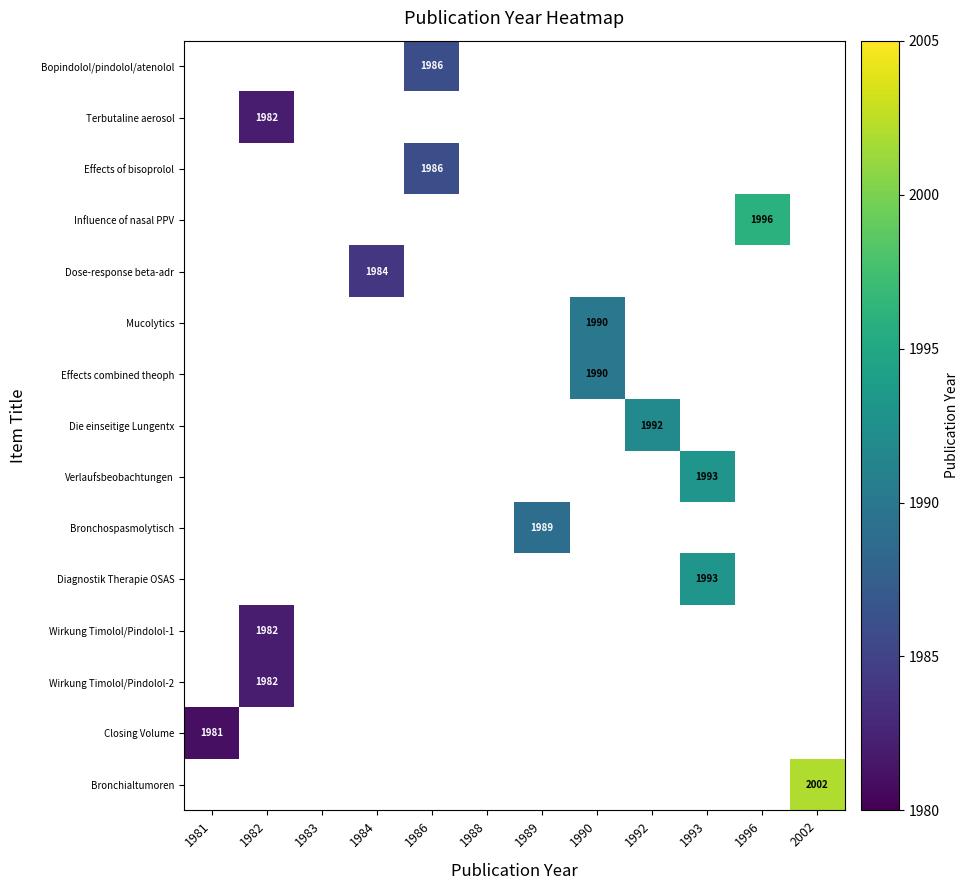

Is it true that Wirkung Timolol/Pindolol-2 equals 1982 at 1982?

True